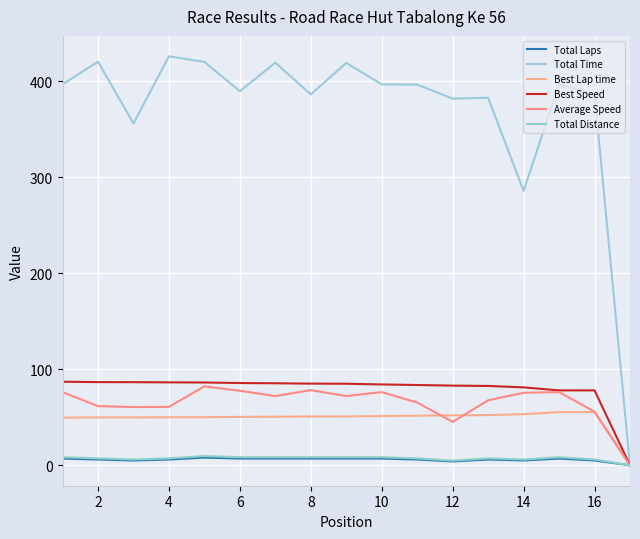

True or false: Total Distance and Best Speed intersect in this chart.

False